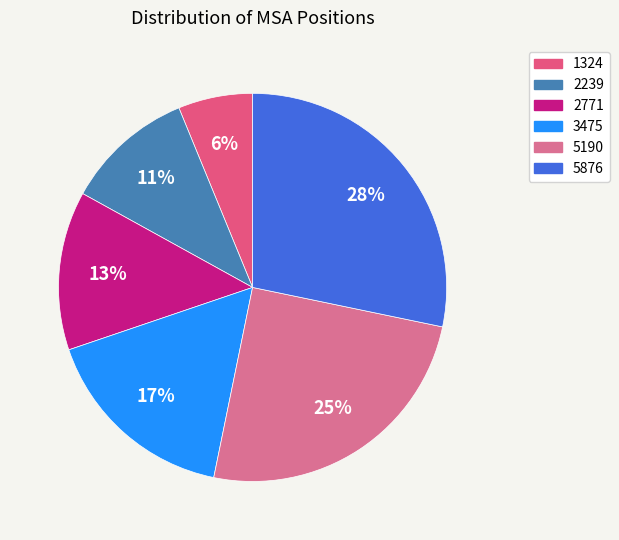

How many slices are in this pie chart?

6